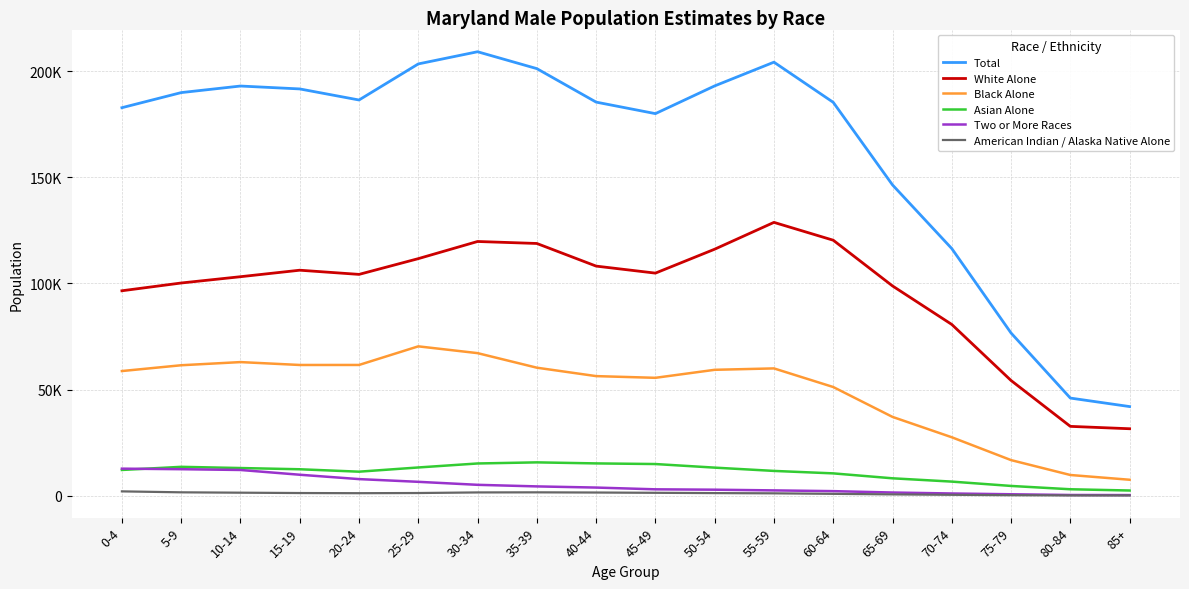

What are all the series names shown in the legend?

Total, White Alone, Black Alone, Asian Alone, Two or More Races, American Indian / Alaska Native Alone